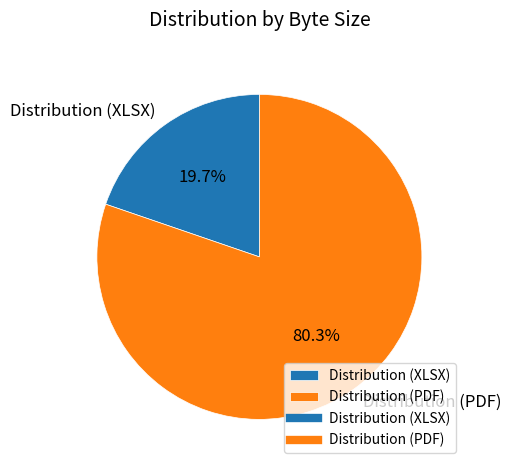

Does Distribution (XLSX) account for over 50% of the chart?

No